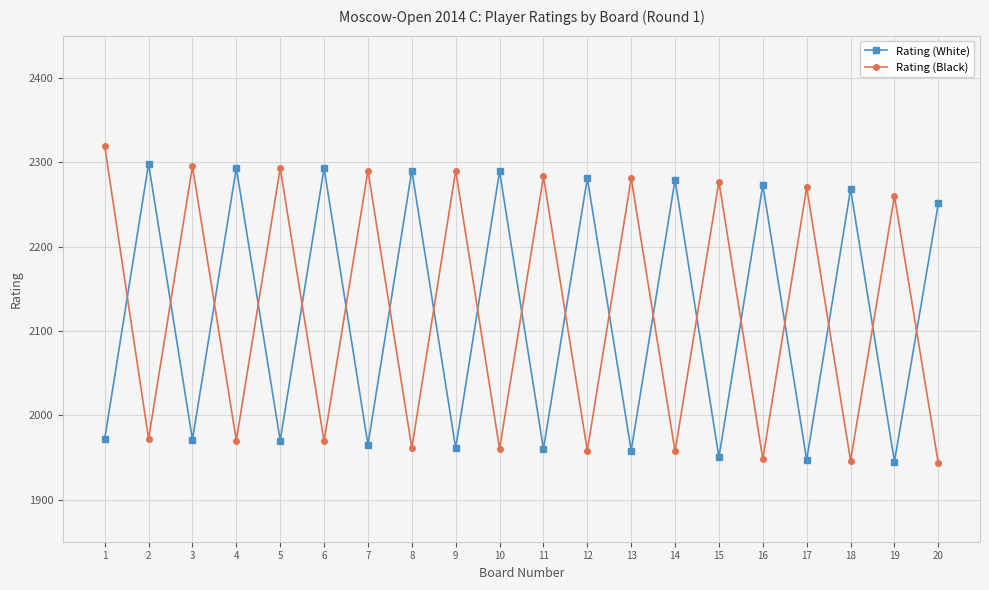

True or false: Rating (White) and Rating (Black) intersect in this chart.

True